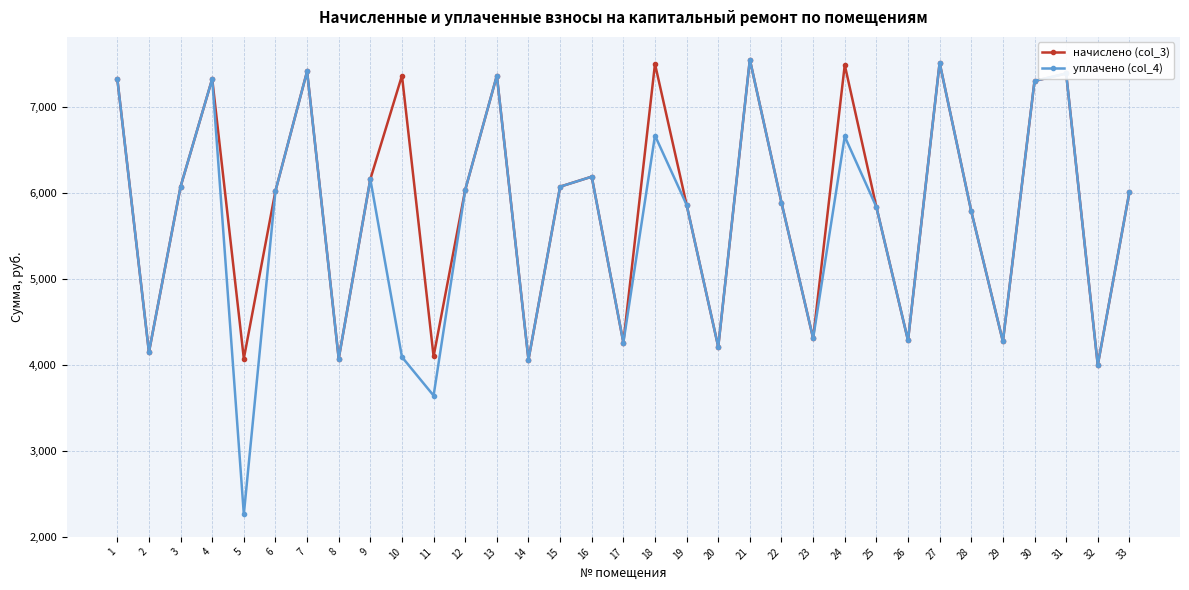

Where is уплачено (col_4) nearest to the value 4907?

23